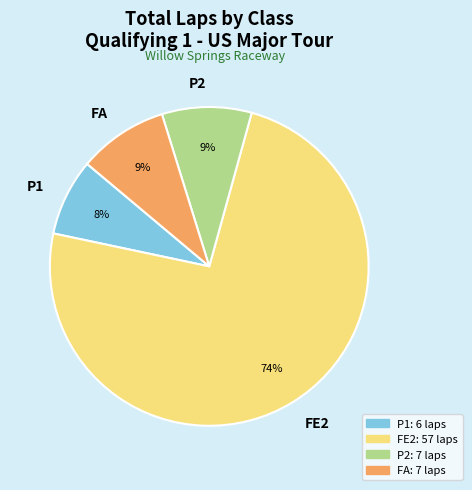

What is the ratio of the value at P2 to the value at FA?

1.0